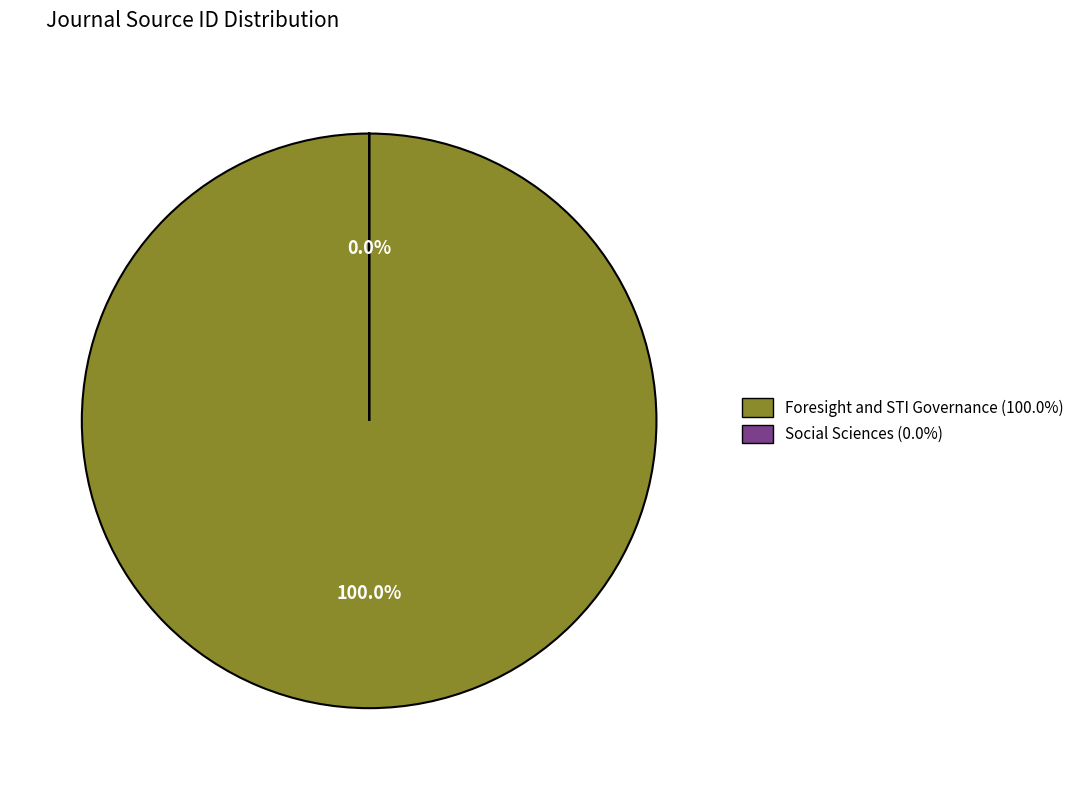

Rank the categories by value from highest to lowest.

Foresight and STI Governance, Social Sciences